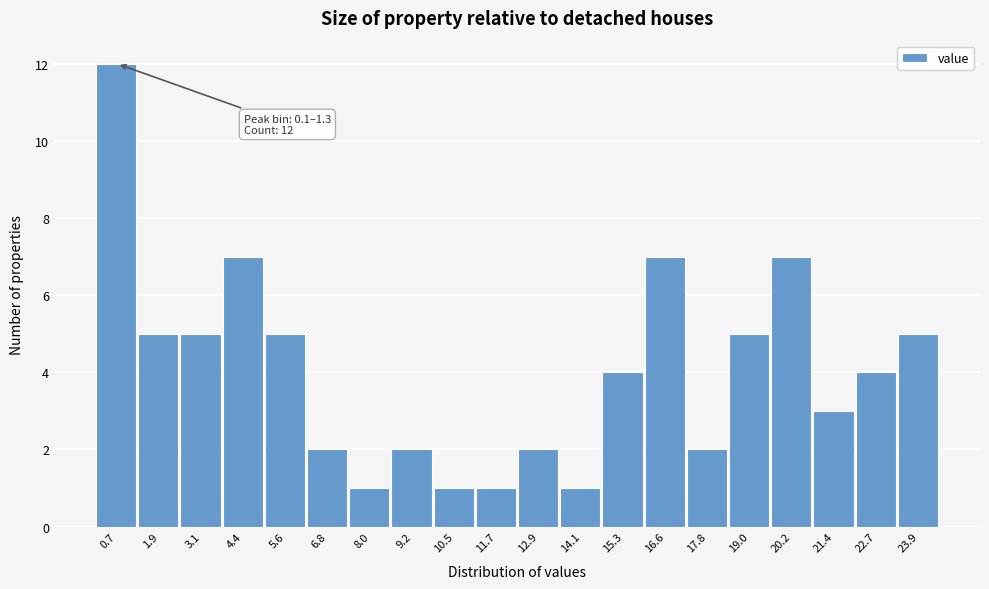

Which range on the x-axis has the tallest bar?

0.2 to 1.4